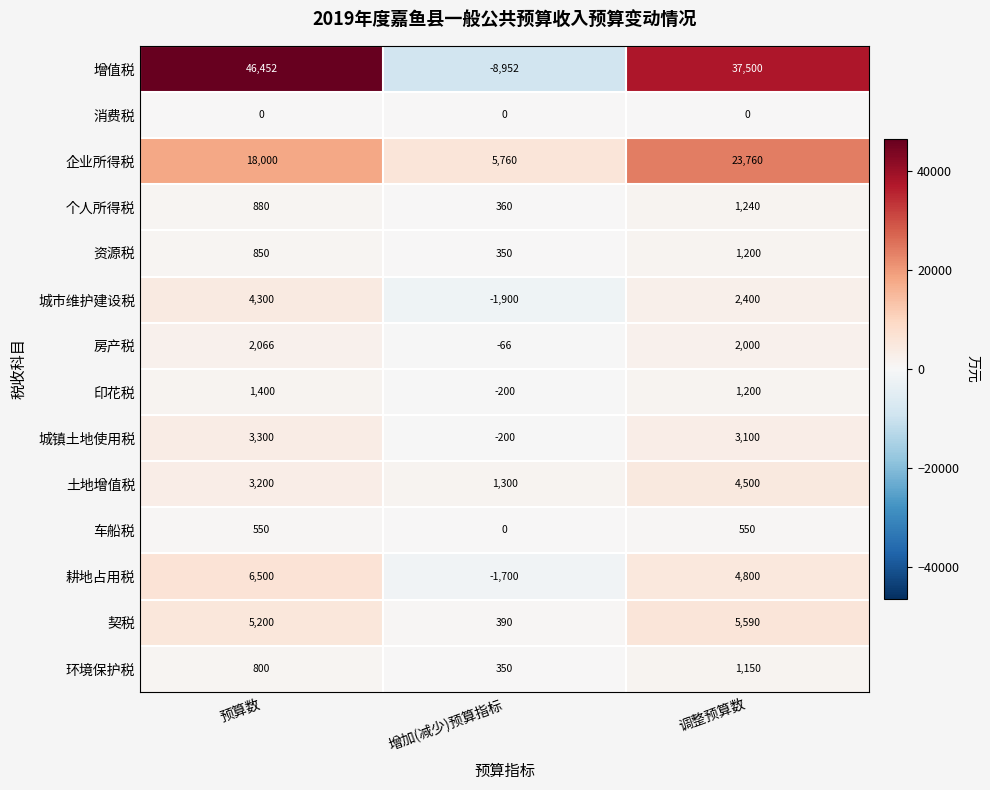

True or false: 增值税 has a value of 67386 at 预算数.

False